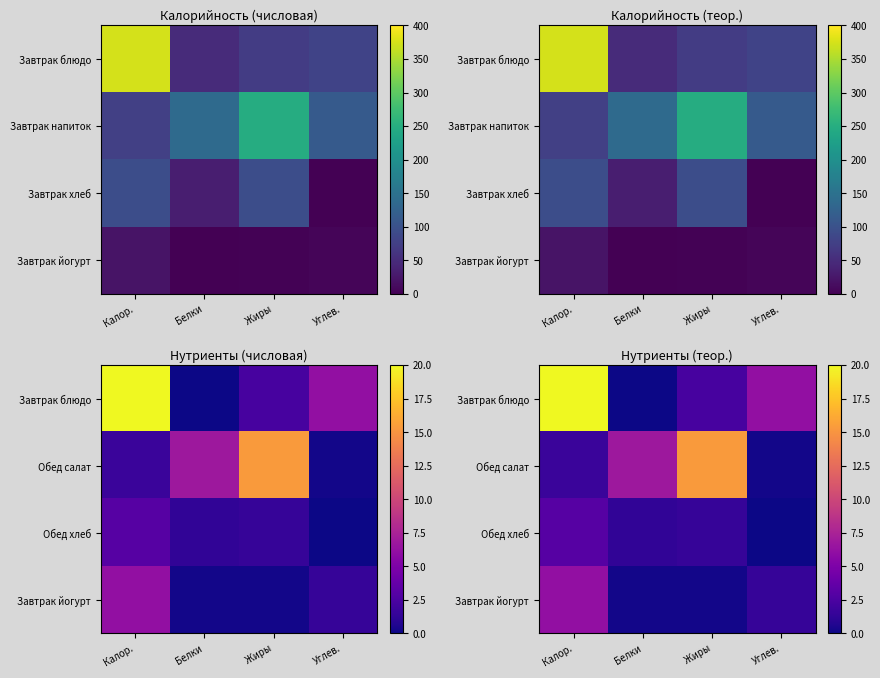

Which series has the largest range (max minus min)?

Завтрак блюдо